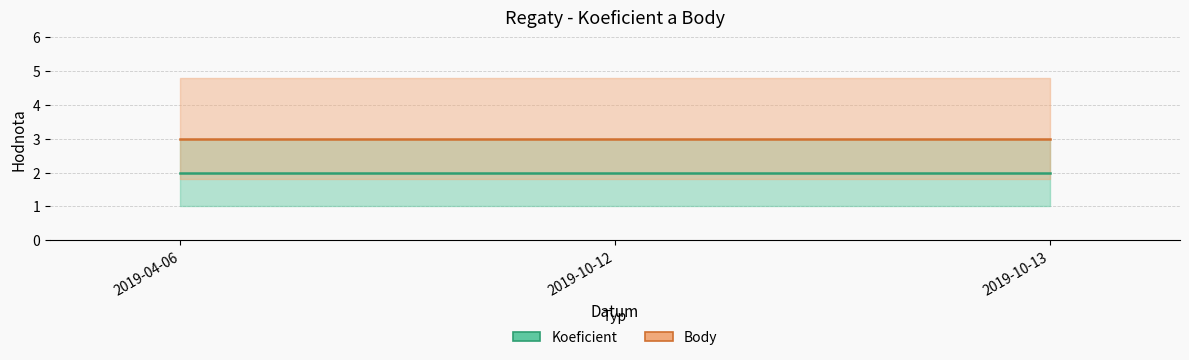

How many distinct data groups are displayed?

2